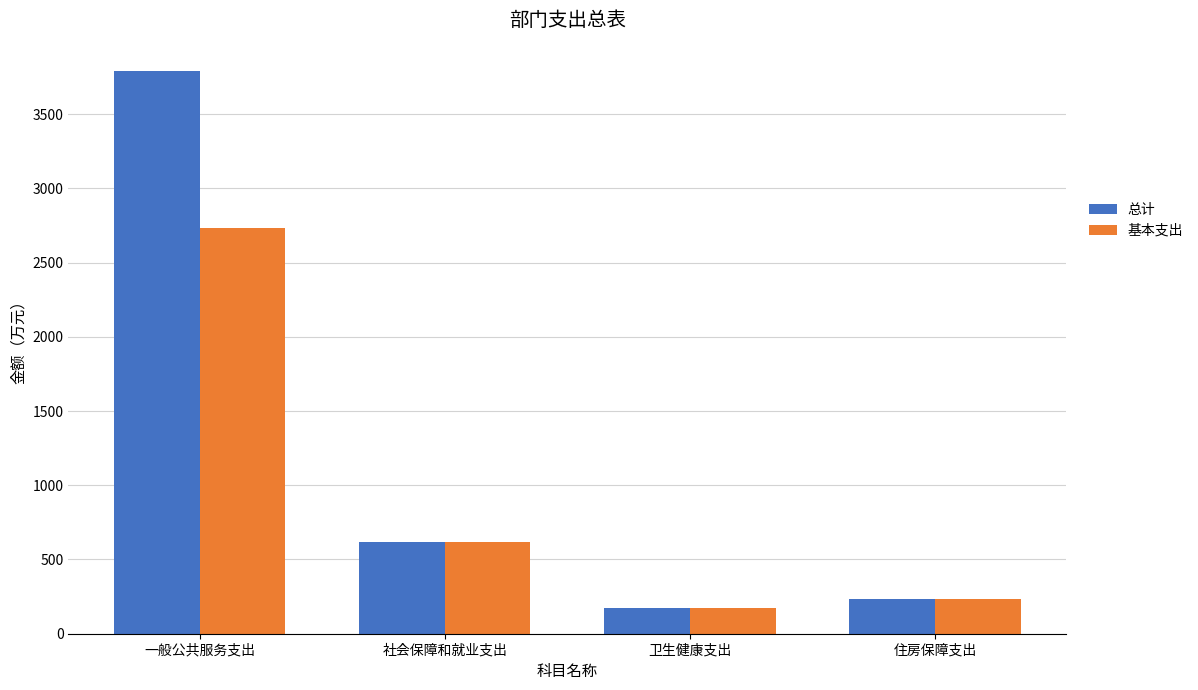

Rank the series at 一般公共服务支出 from lowest to highest value.

基本支出, 总计